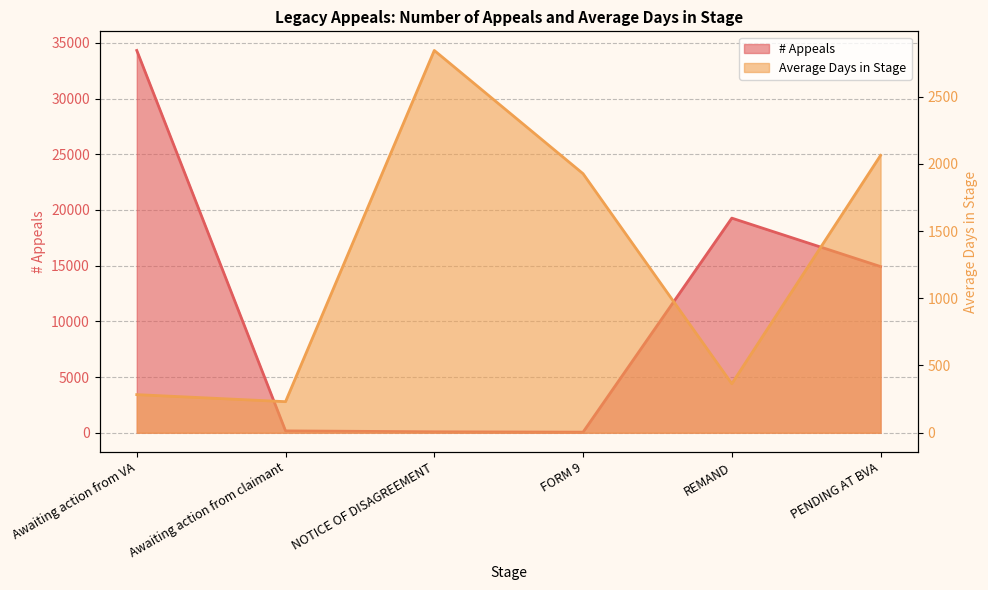

Read the # Appeals value at Awaiting action from claimant.

166.0